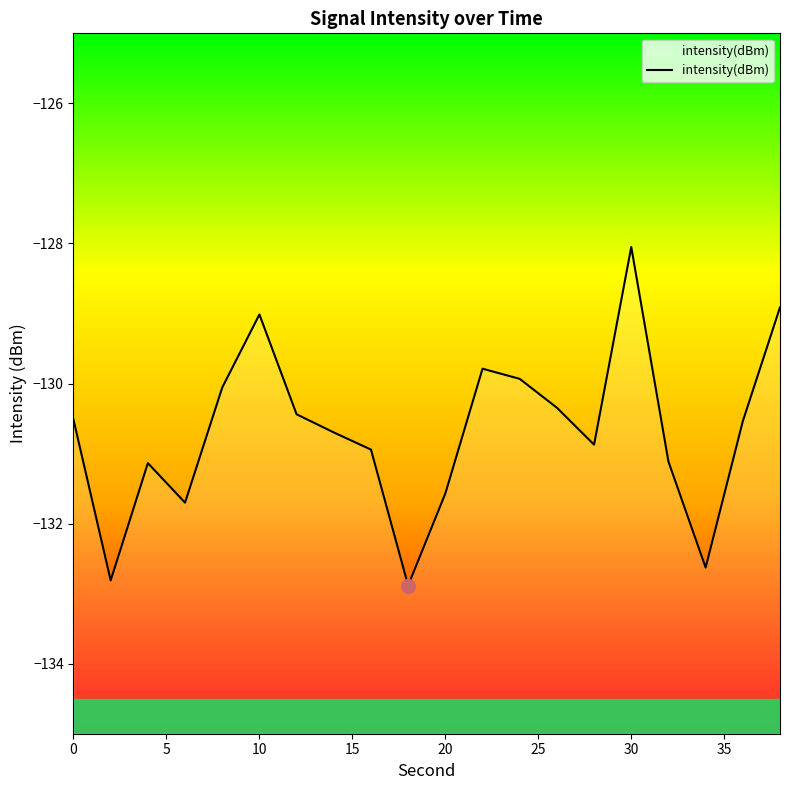

Reading left to right, extract all data points from this chart.

-130.5	-132.8	-131.1	-131.7	-130.1	-129.0	-130.4	-130.7	-130.9	-132.9	-131.6	-129.8	-129.9	-130.3	-130.9	-128.1	-131.1	-132.6	-130.5	-128.9